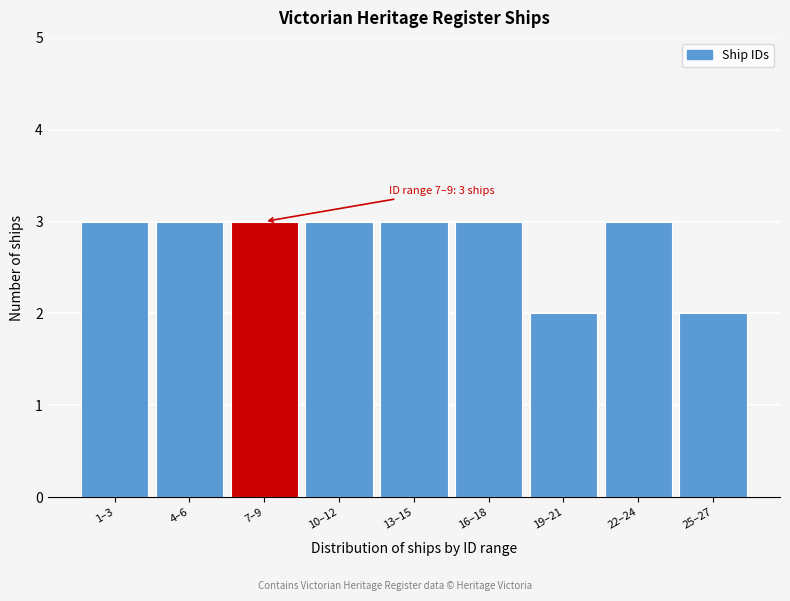

Reading left to right, what are all the values shown in this chart?

3	3	3	3	3	3	2	3	2